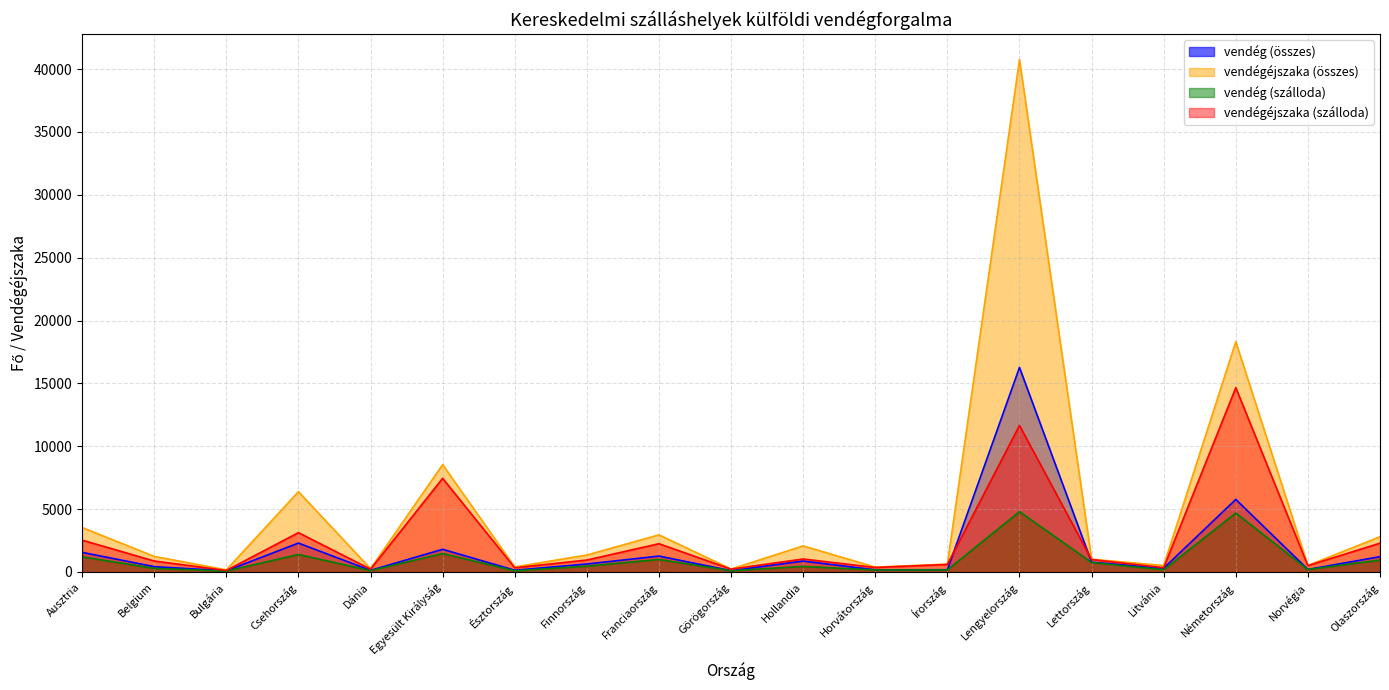

How many distinct data groups are displayed?

4